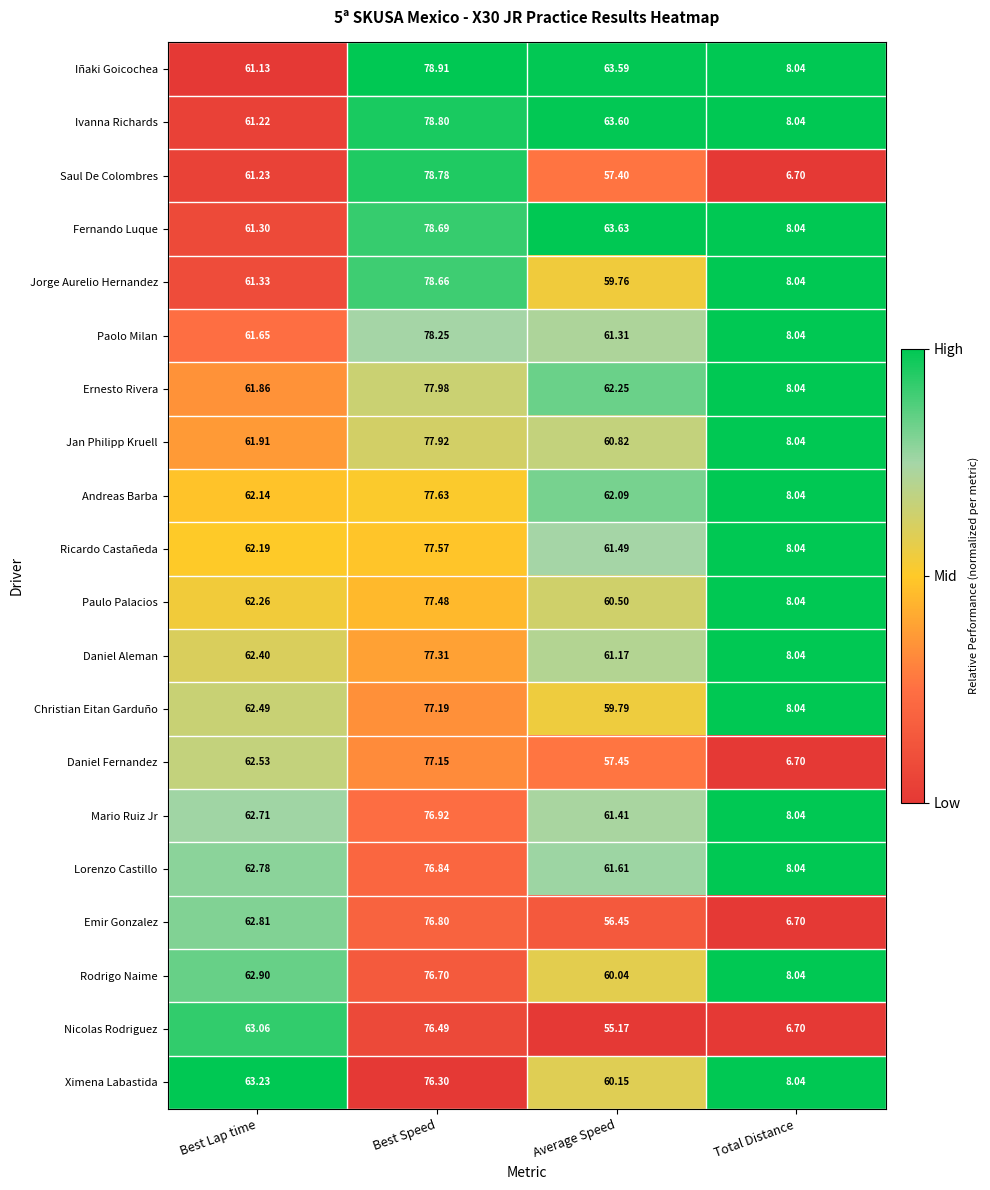

Which series has the largest total across all categories?

Iñaki Goicochea